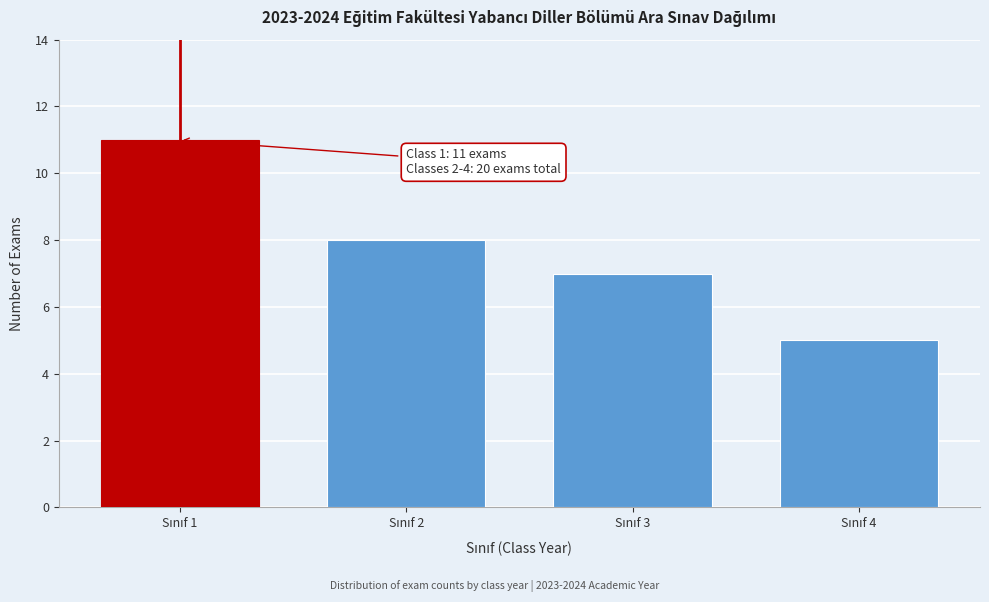

Reading left to right, transcribe all the data shown in this chart.

11	8	7	5